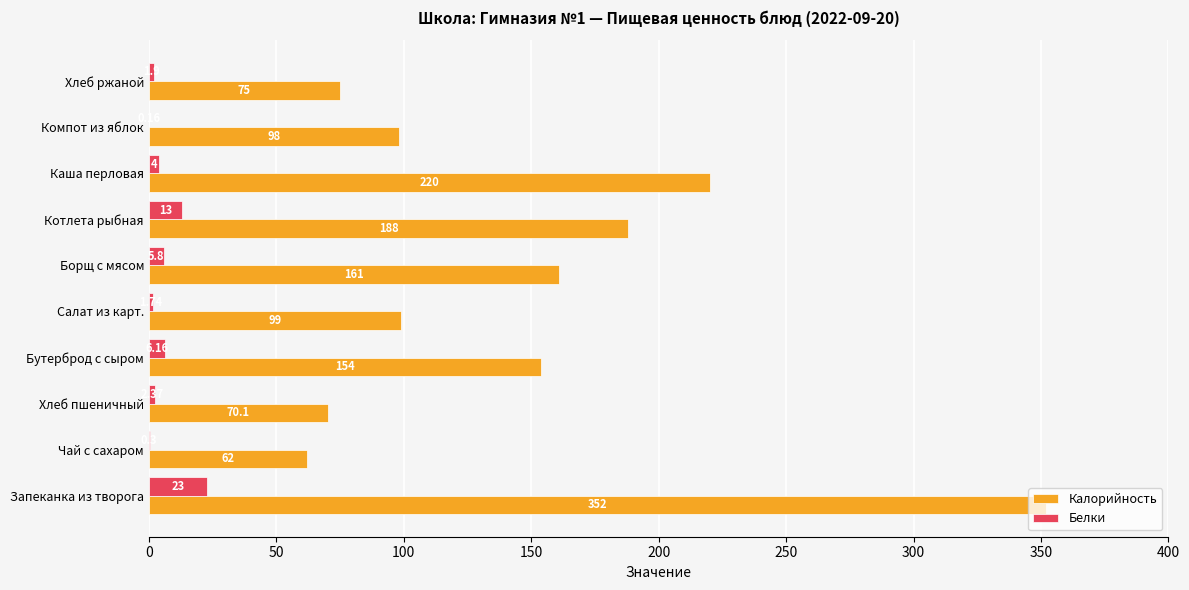

At which label is Белки closest to 11?

Котлета рыбная